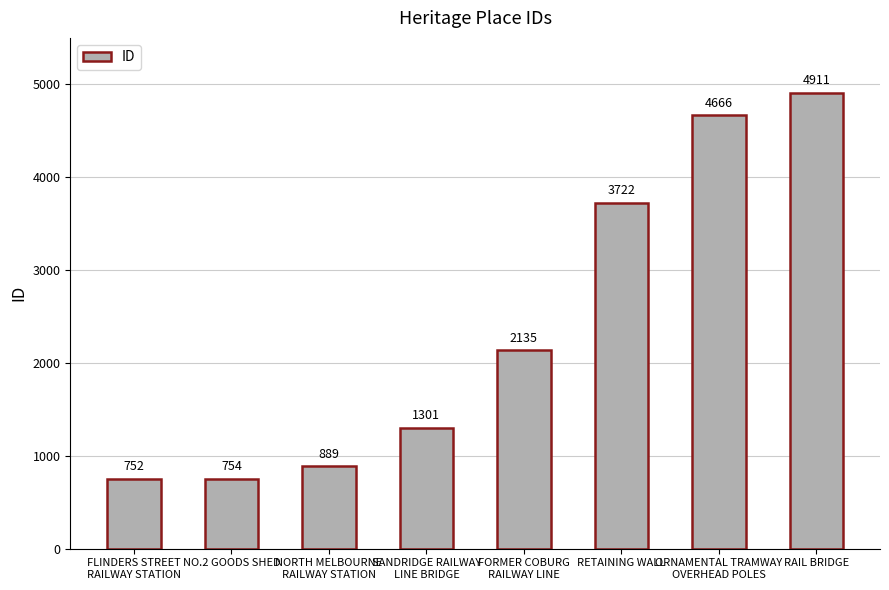

Are the bars grouped side by side (vs. stacked)?

No